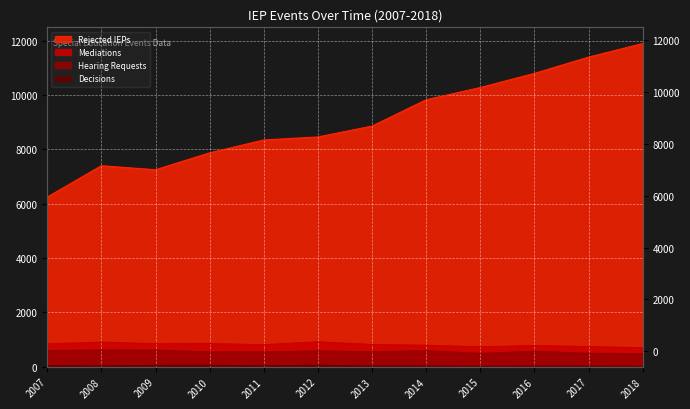

How many categories are shown in the chart?

12